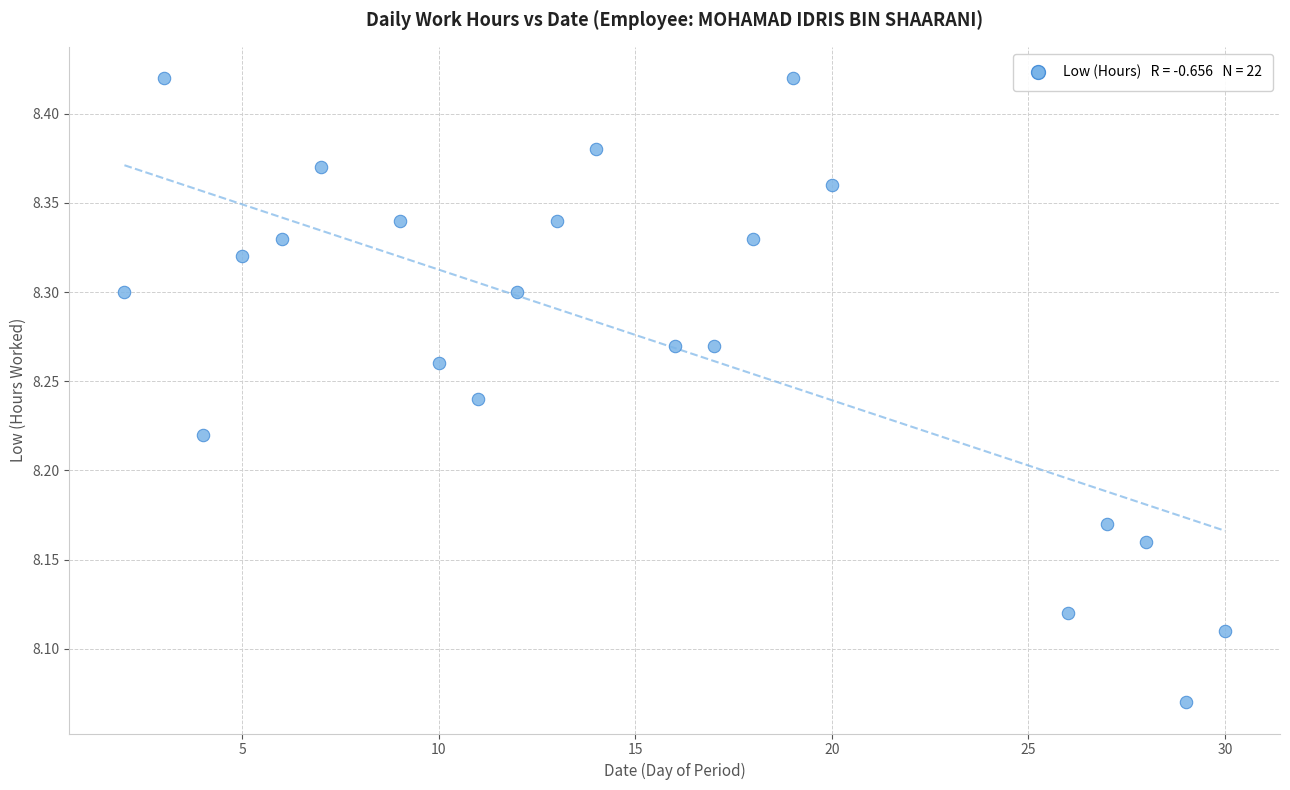

What is the range of X values (max minus min)?

28.0